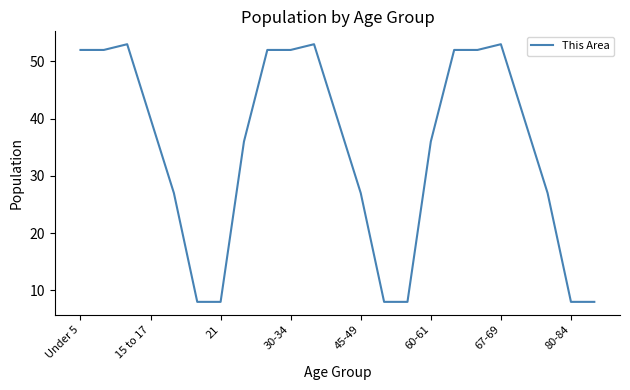

What is the greatest value displayed?

53